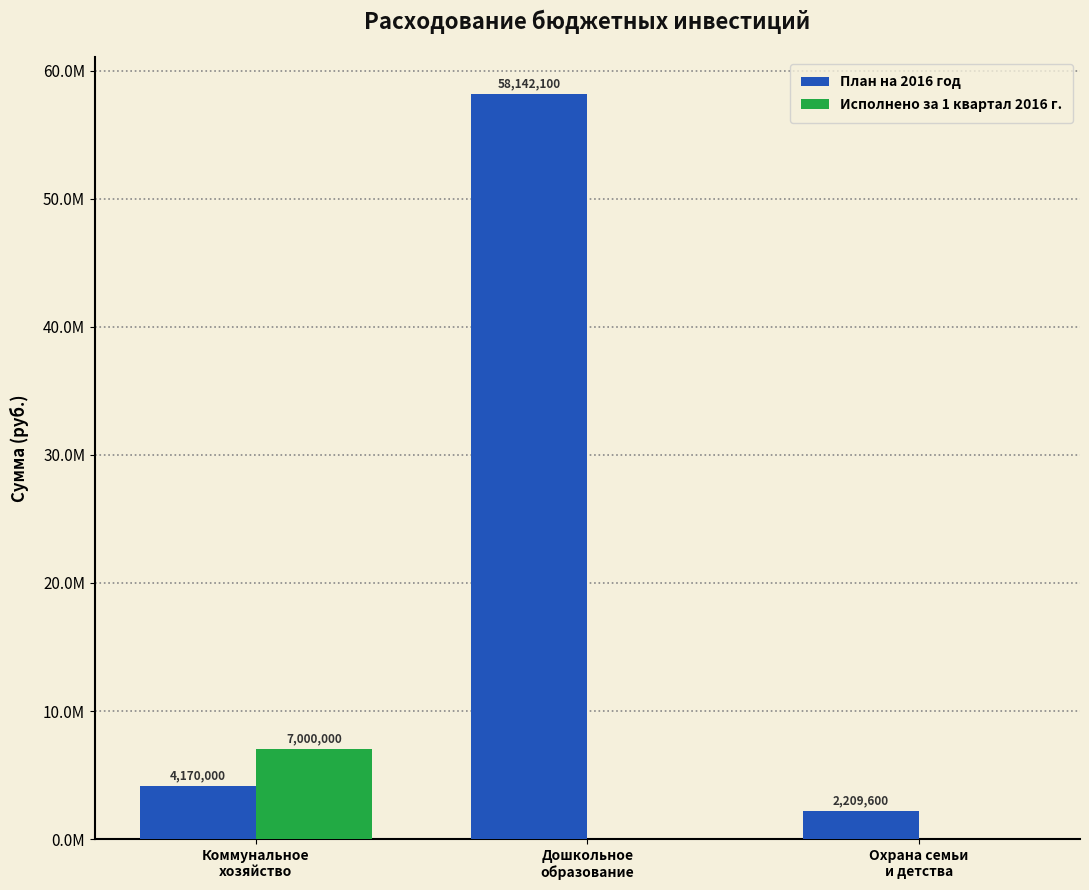

What are all the series names shown in the legend?

План на 2016 год, Исполнено за 1 квартал 2016 г.